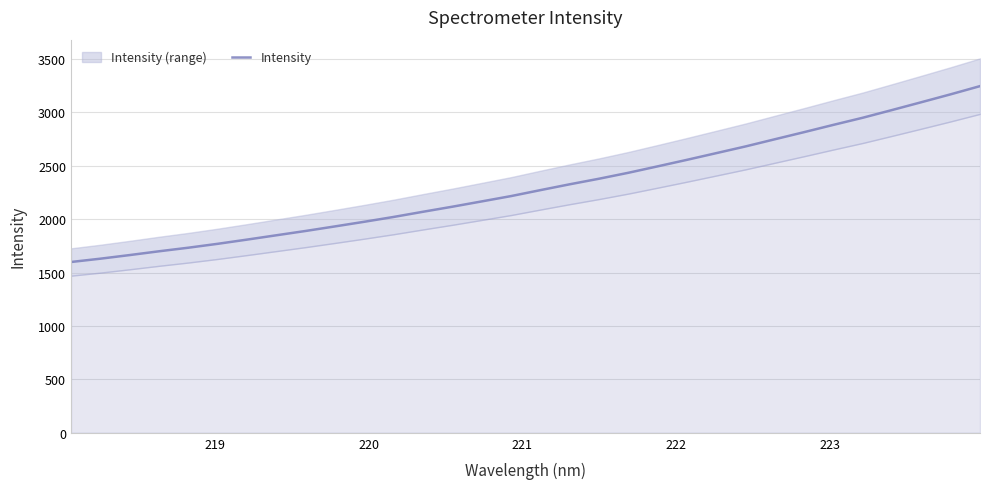

What is the lowest value of the Intensity series?

1599.0